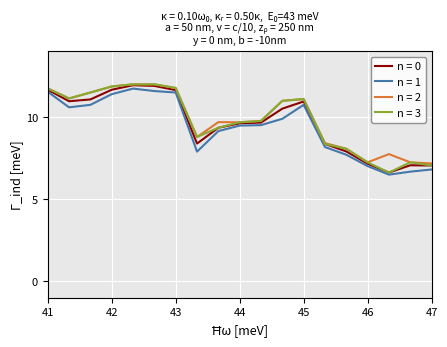

What is the difference between the maximum and second lowest values in the n = 0 series?

4.9